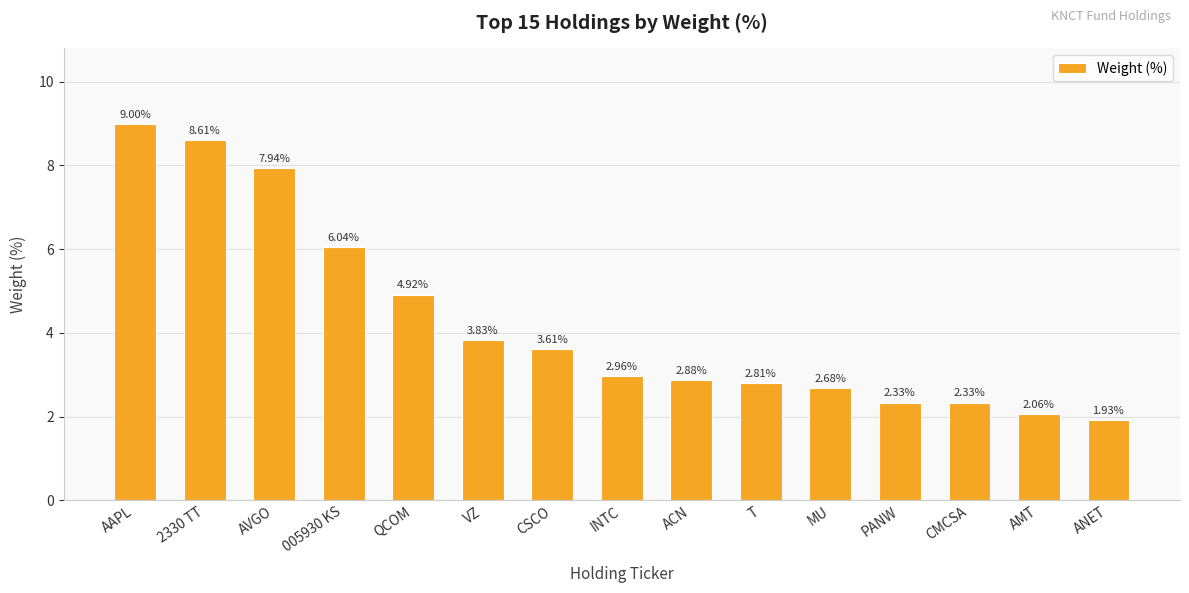

What is the change in value from T to PANW?

-0.5